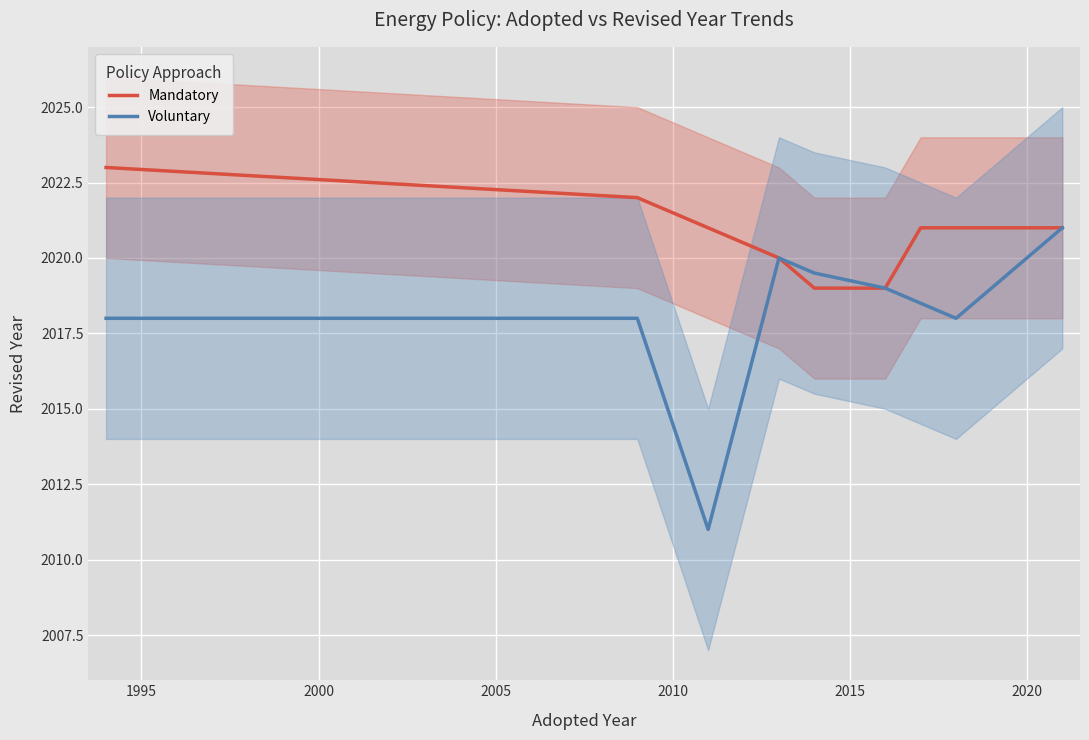

How many lines are shown in the chart?

2